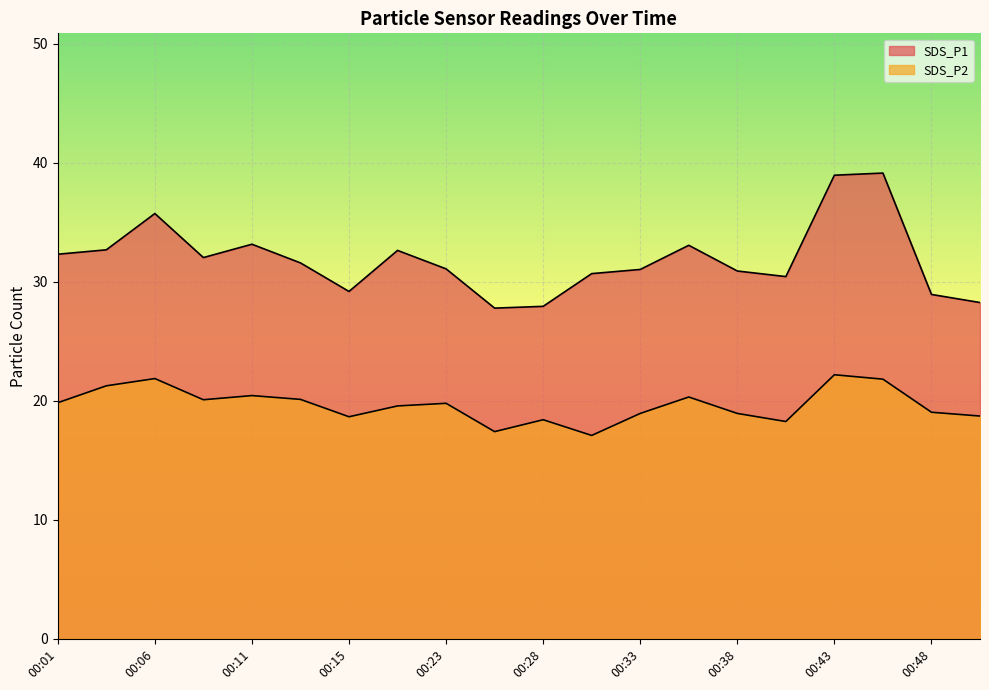

What is the minimum value shown in the chart?

17.1